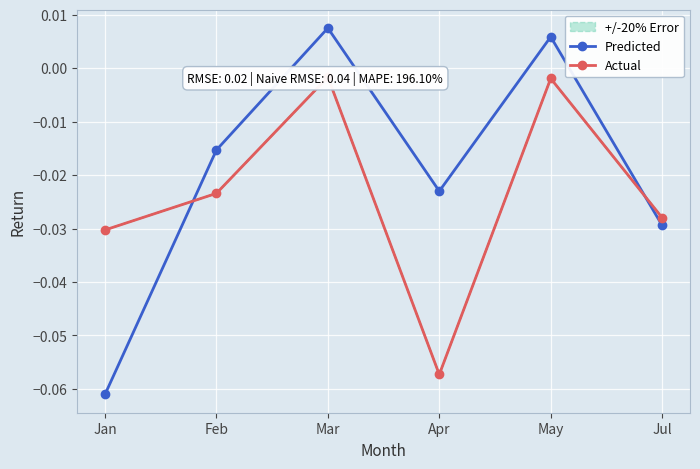

Which category has the lowest value in the Predicted series?

Jan